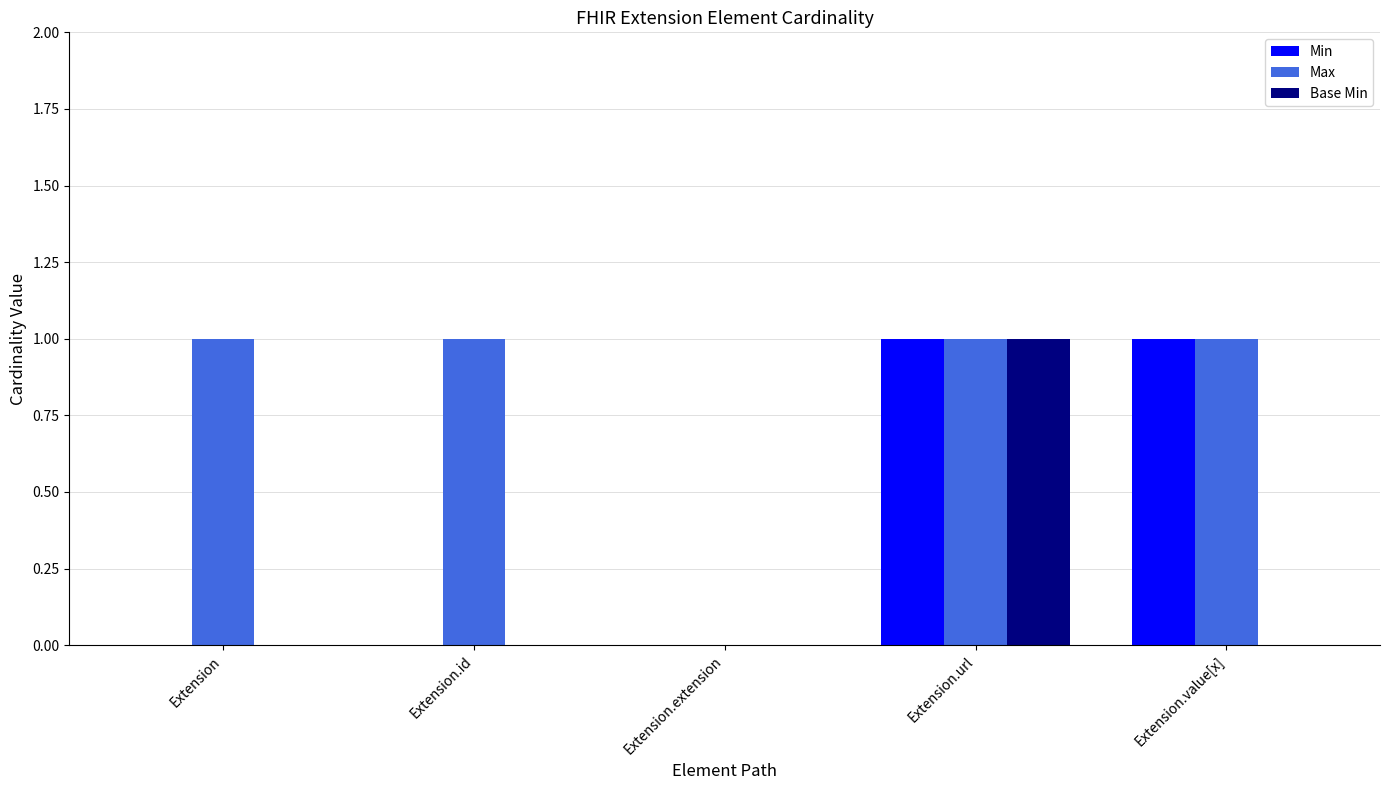

Which series changed the most between Extension and Extension.extension?

Max